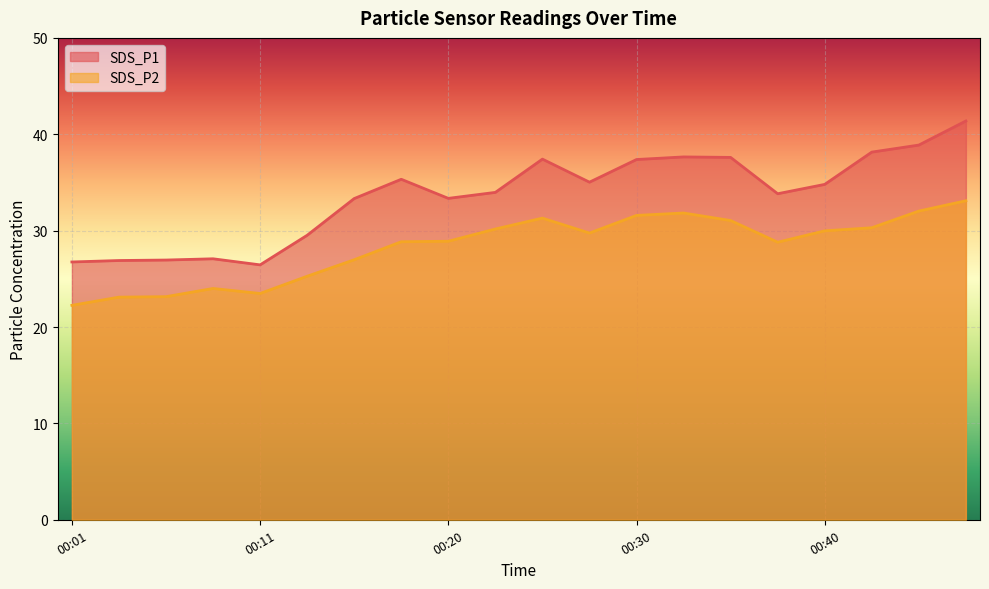

At which label does SDS_P2 reach its peak?

00:47